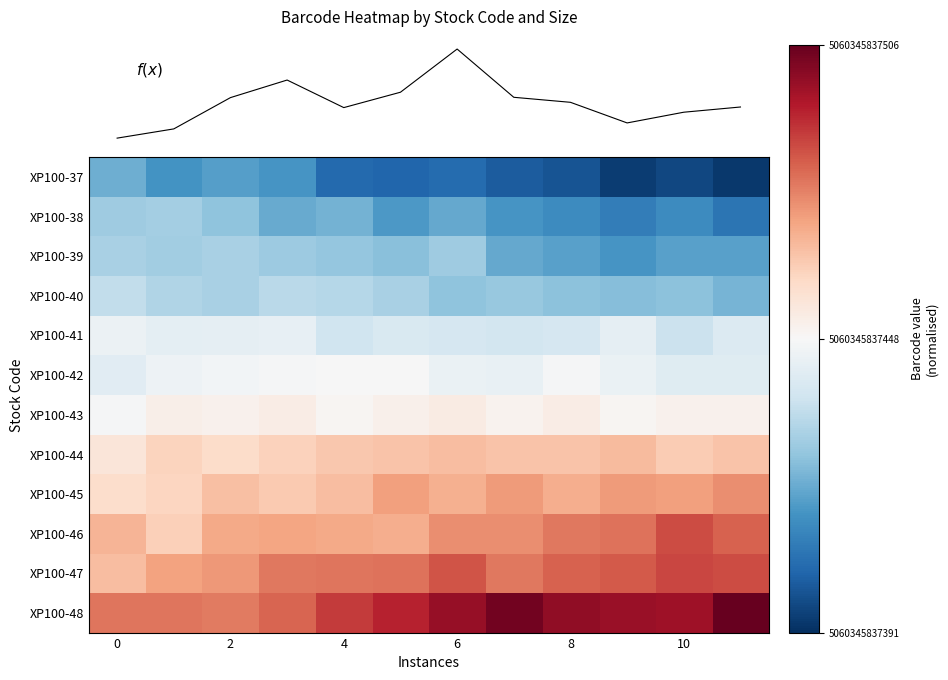

The f(x) series shows 0.0 at 6. True or false?

False